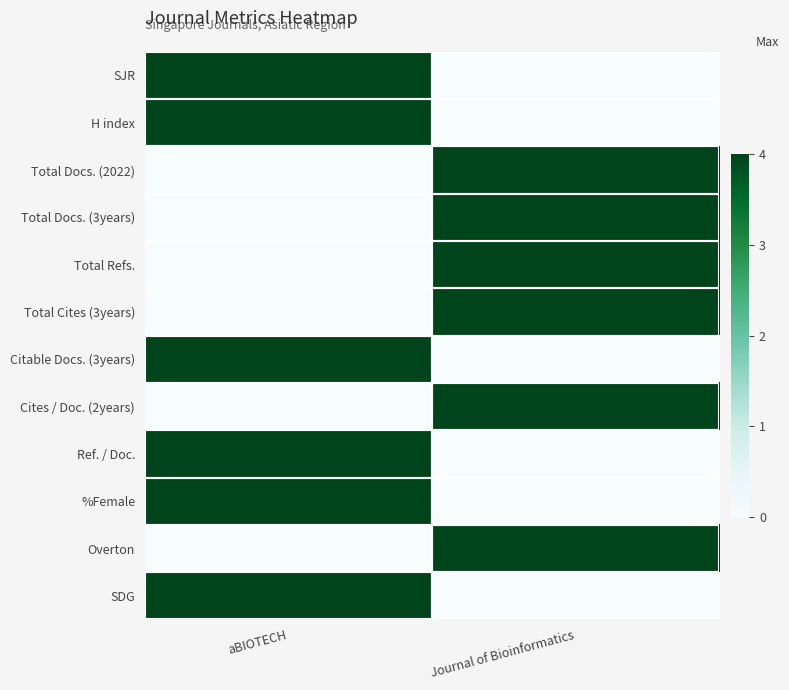

Reading left to right, extract all data points from this chart.

SJR: aBIOTECH=1	Journal of Bioinformatics=0
H index: aBIOTECH=1	Journal of Bioinformatics=0
Total Docs. (2022): aBIOTECH=0	Journal of Bioinformatics=1
Total Docs. (3years): aBIOTECH=0	Journal of Bioinformatics=1
Total Refs.: aBIOTECH=0	Journal of Bioinformatics=1
Total Cites (3years): aBIOTECH=0	Journal of Bioinformatics=1
Citable Docs. (3years): aBIOTECH=1	Journal of Bioinformatics=0
Cites / Doc. (2years): aBIOTECH=0	Journal of Bioinformatics=1
Ref. / Doc.: aBIOTECH=1	Journal of Bioinformatics=0
%Female: aBIOTECH=1	Journal of Bioinformatics=0
Overton: aBIOTECH=0	Journal of Bioinformatics=1
SDG: aBIOTECH=1	Journal of Bioinformatics=0